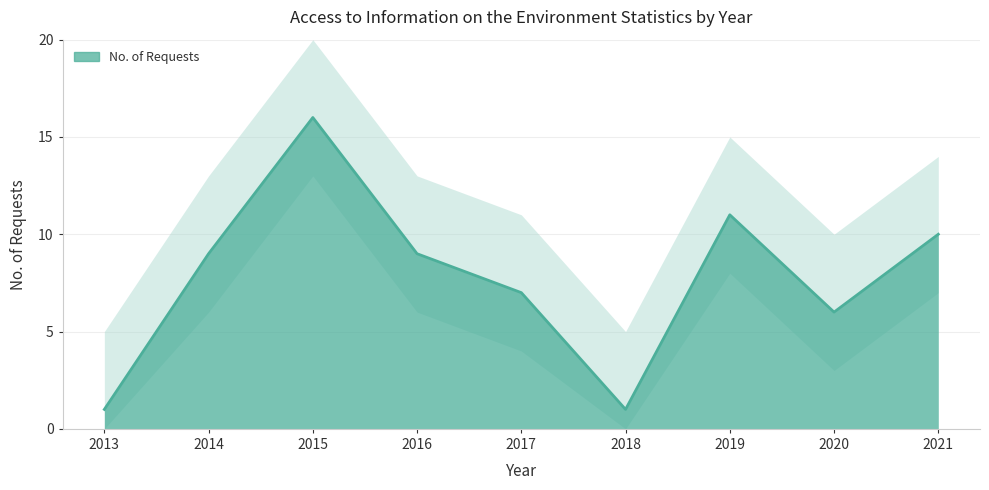

Does the chart display data point markers on the line(s)?

No